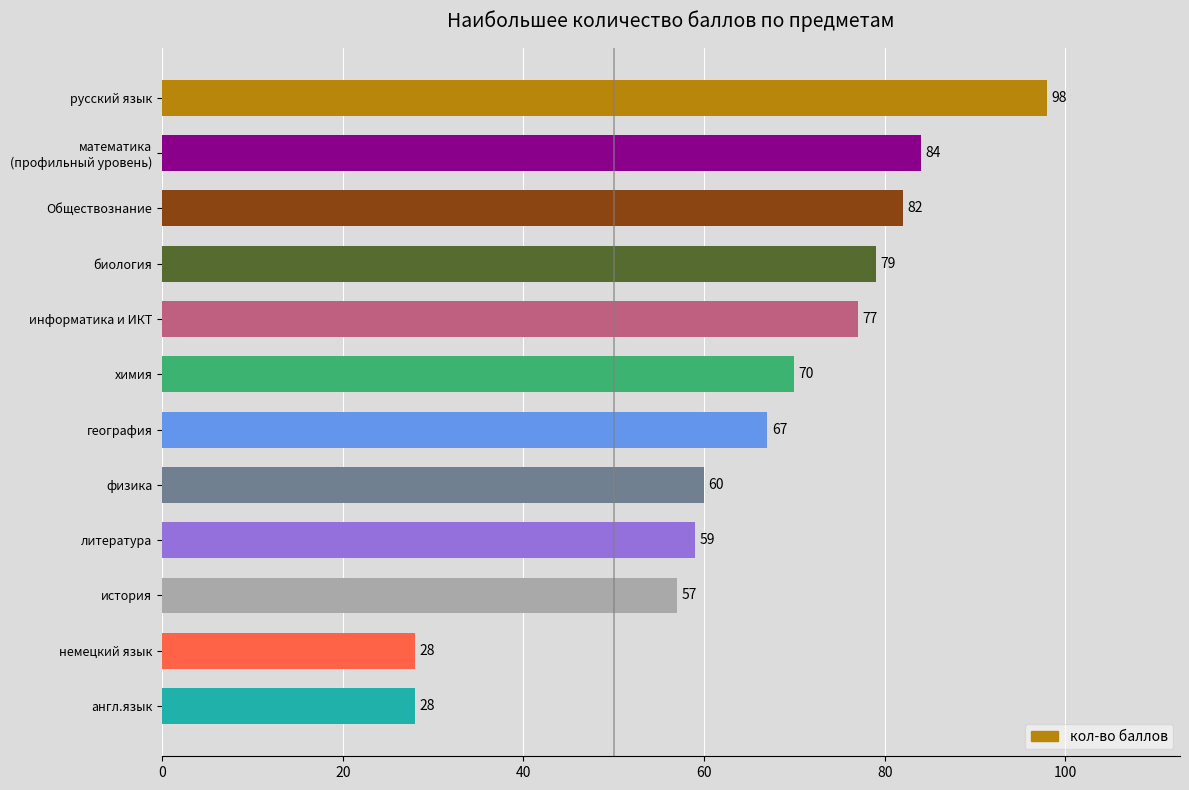

The chart shows a value of 60 at физика. True or false?

True